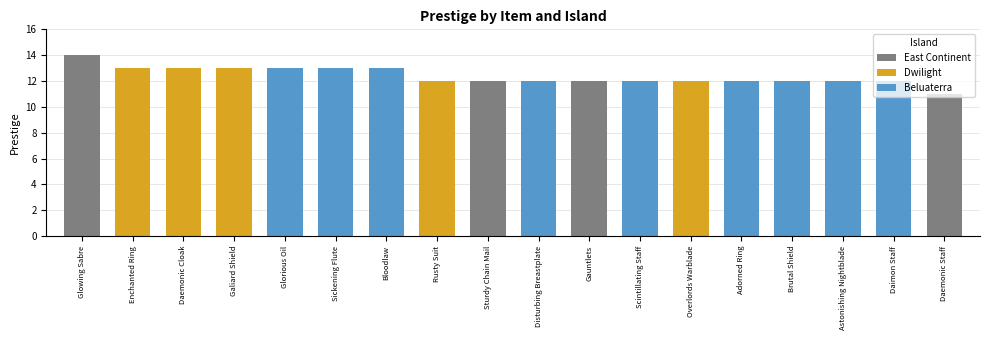

What value does the data have at East Continent?

14